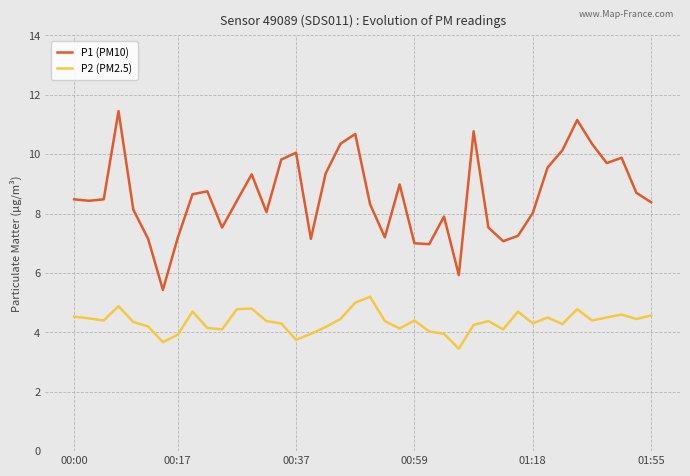

True or false: P1 (PM10) and P2 (PM2.5) cross at least once.

False